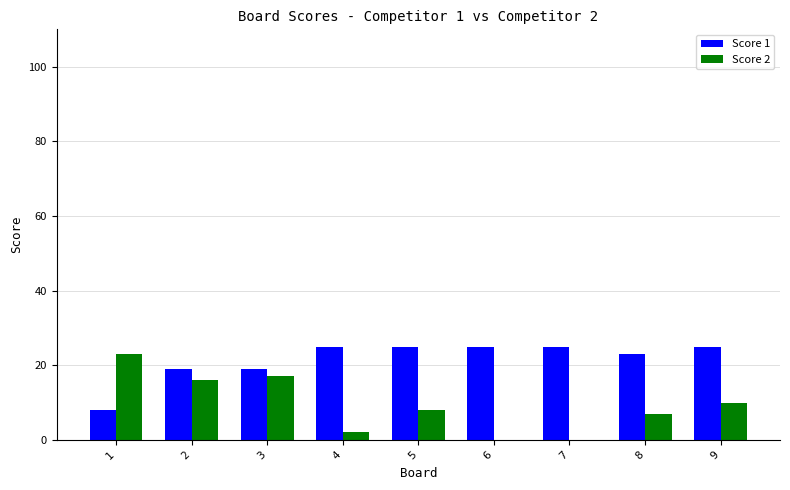

How many series are shown in this chart?

2